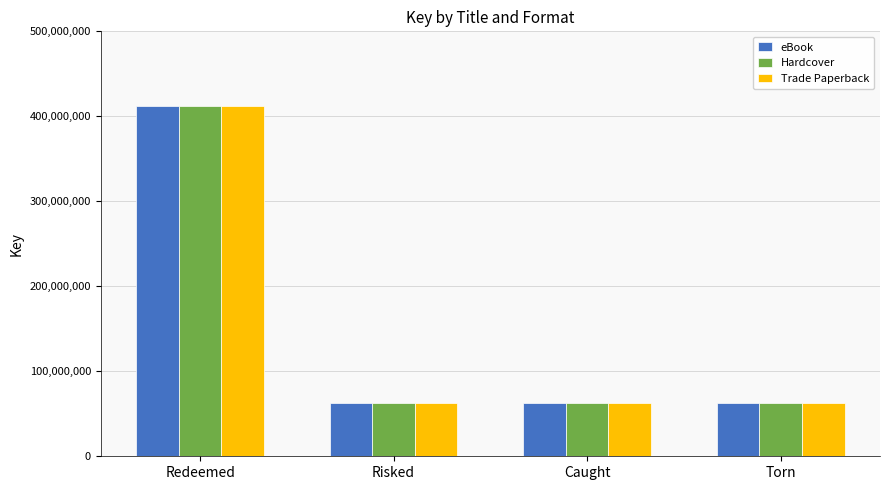

What is the difference between the maximum and second lowest values in the eBook series?

349307289